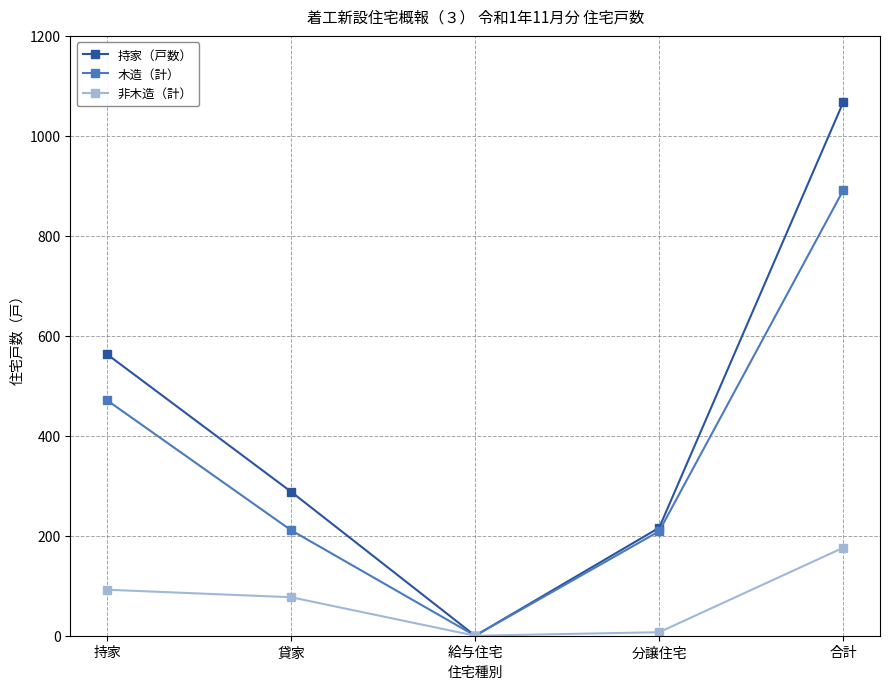

What is the difference between the highest and lowest values at 分譲住宅?

209